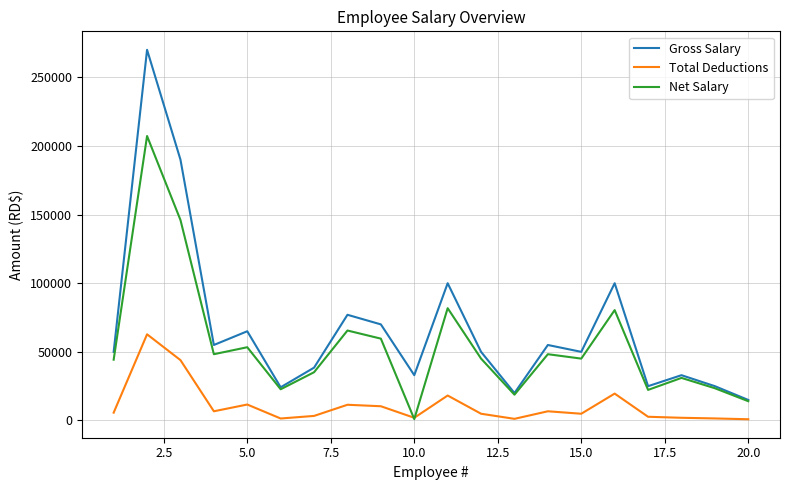

What is the difference between the maximum and second lowest values in the Total Deductions series?

61580.7